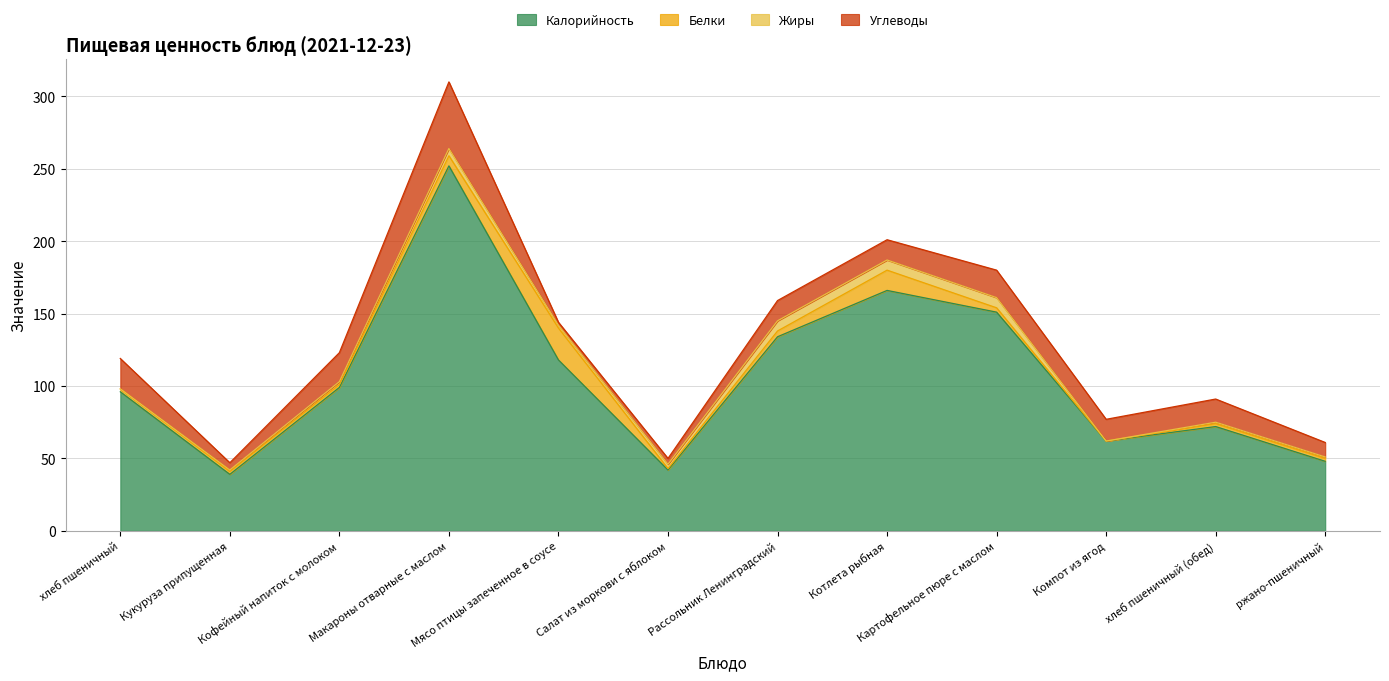

Which series has the widest spread of values?

Калорийность